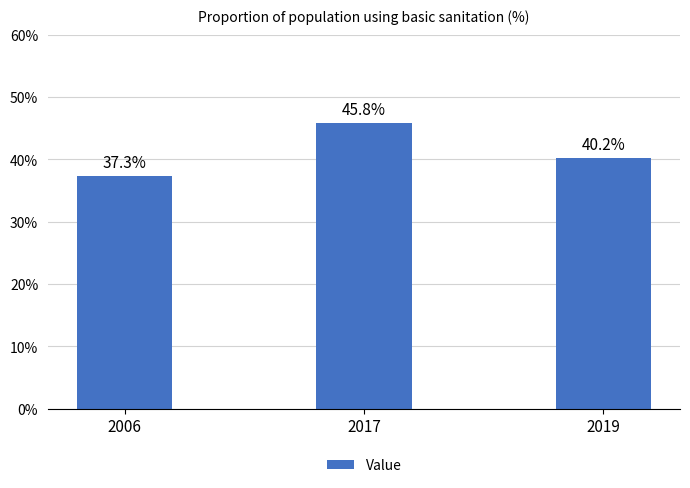

Approximately how many times larger is the value at 2019 compared to 2006?

1.1